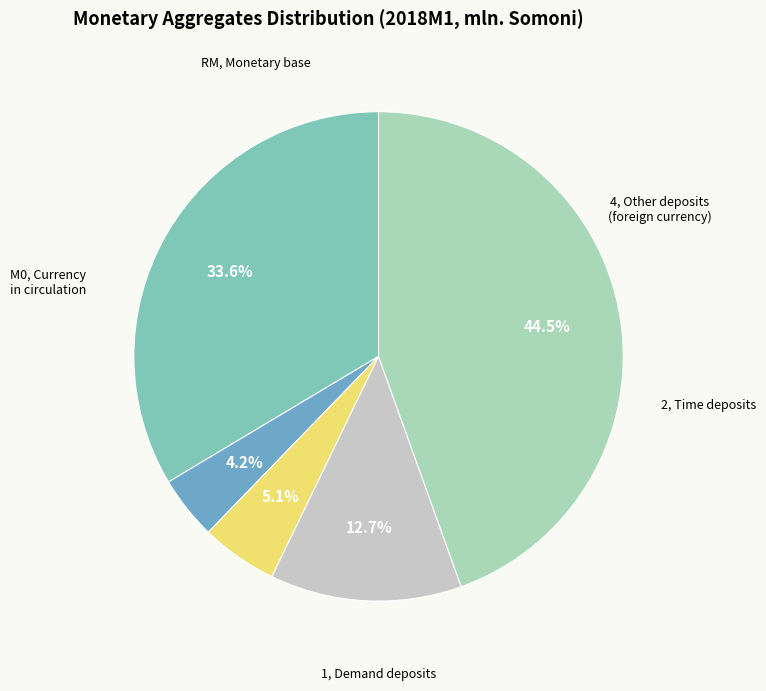

How many segments does this pie chart have?

5